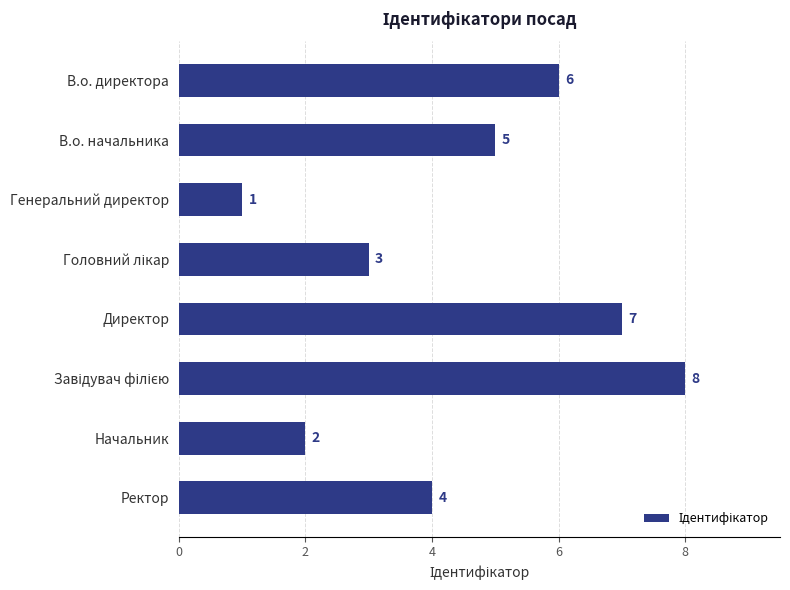

How many bars are there in total?

8